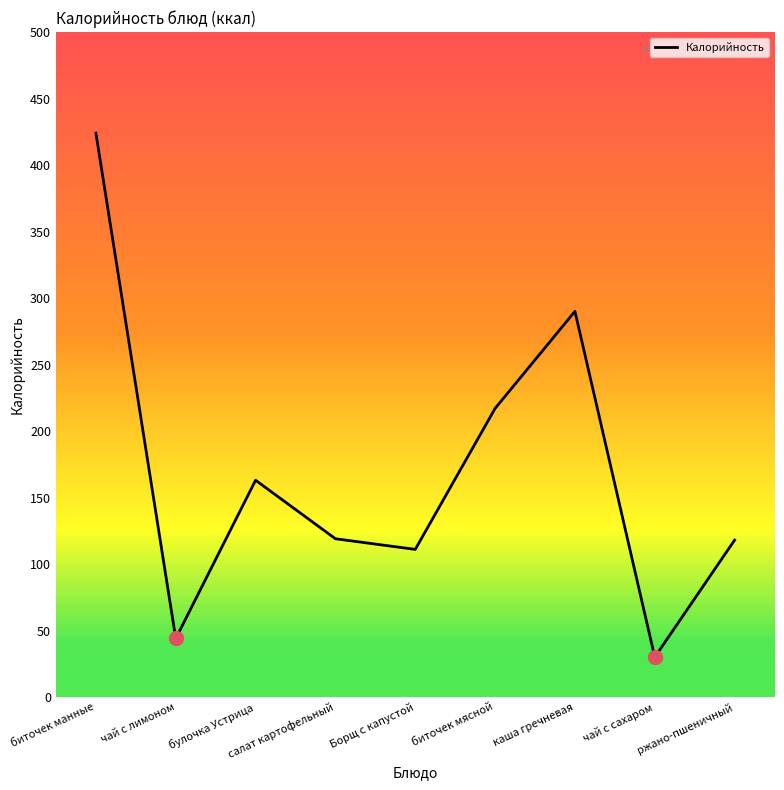

What is the sum of all values?

1516